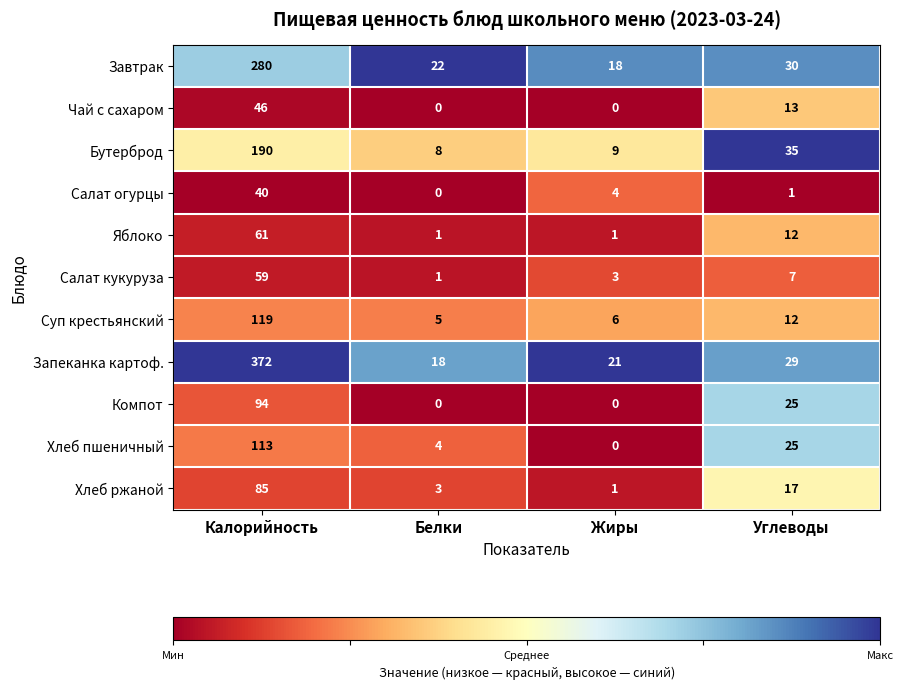

Which label corresponds to the largest value in the chart?

Калорийность